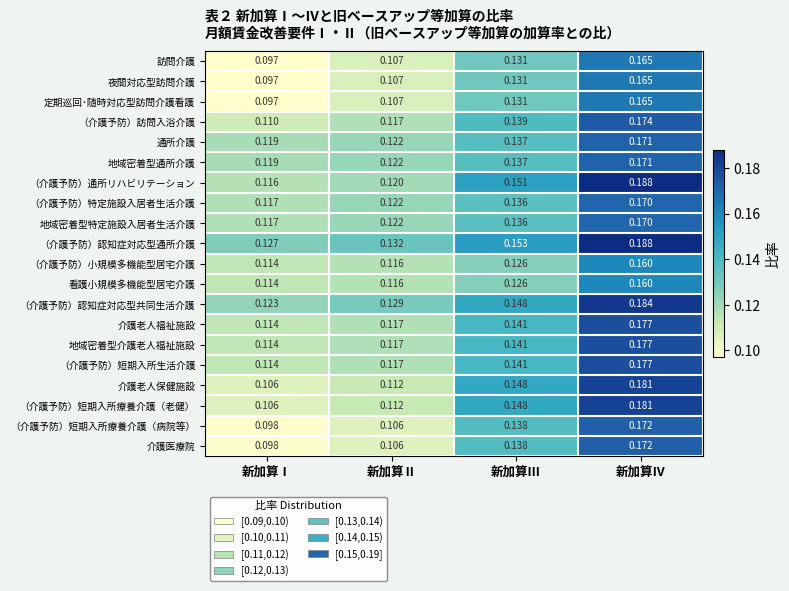

Where is 訪問介護 nearest to the value 0?

新加算Ⅰ